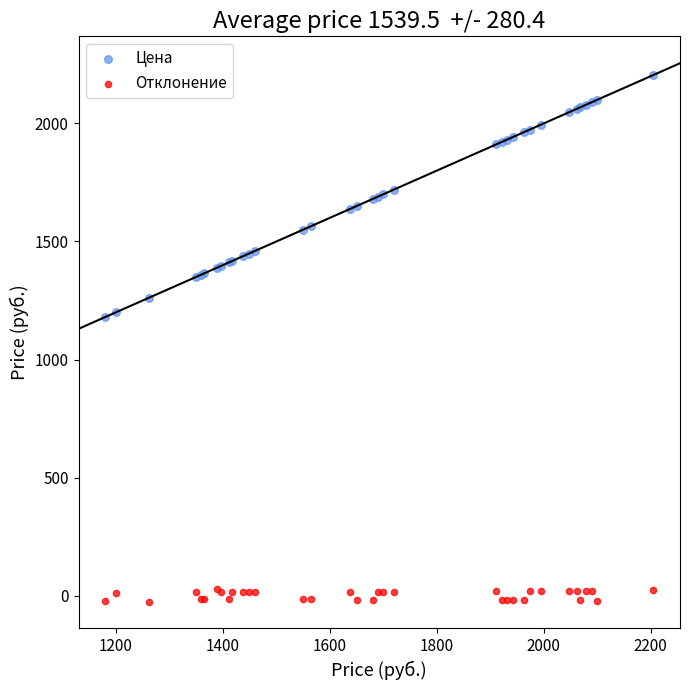

Which series has the largest Y range (max minus min)?

Цена